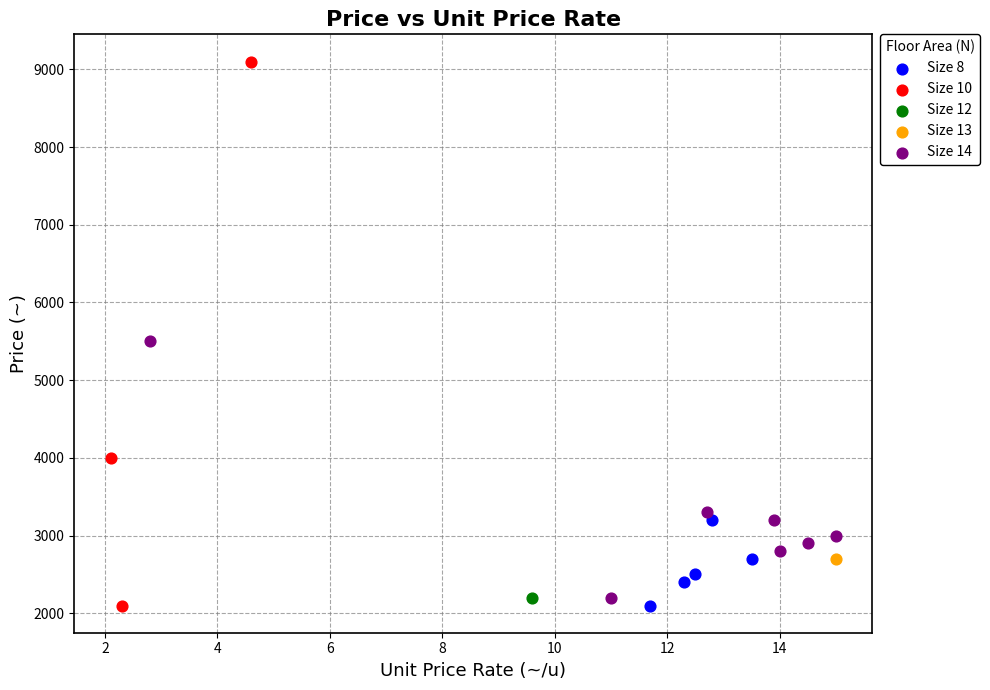

What are all the series names shown in the legend?

Size 8, Size 10, Size 12, Size 13, Size 14